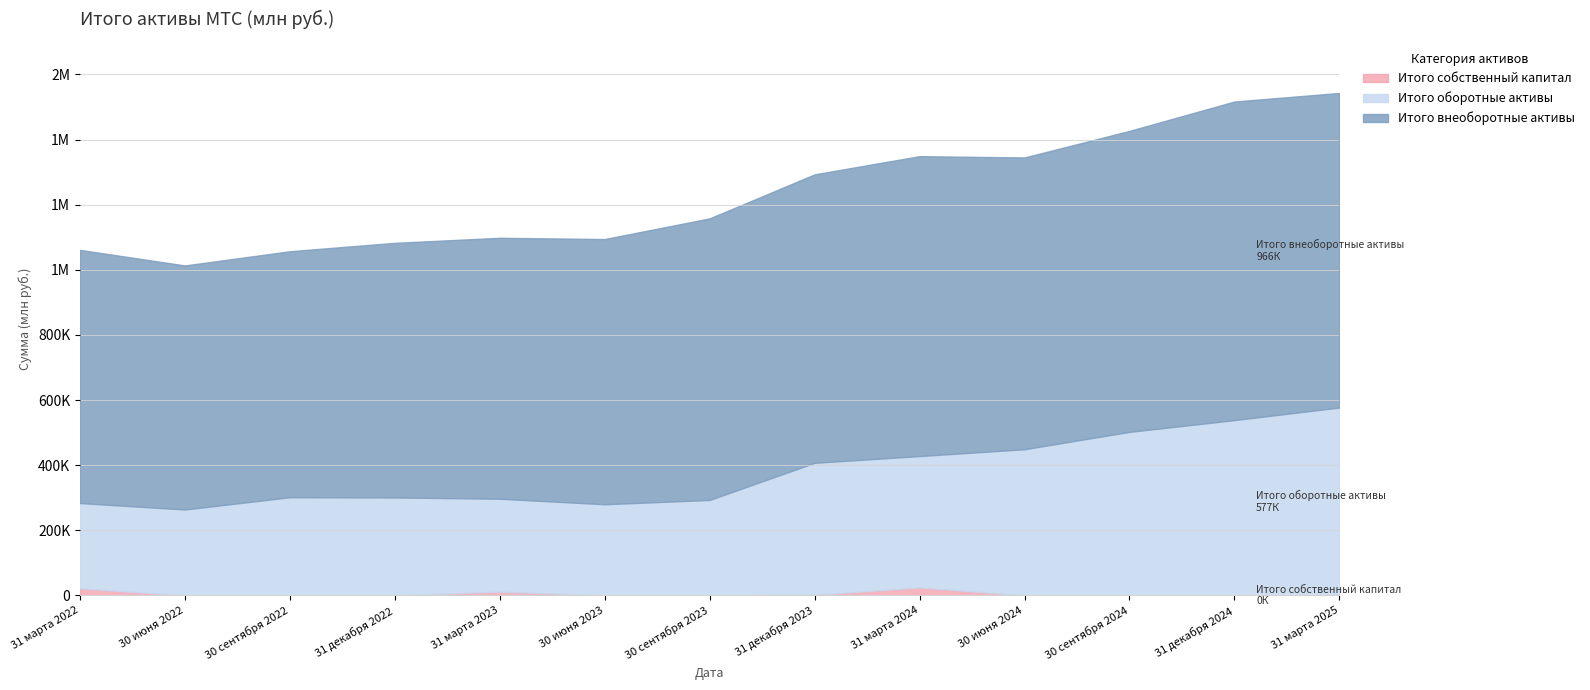

Between 30 июня 2024 and 30 сентября 2023, which is larger?

30 июня 2024